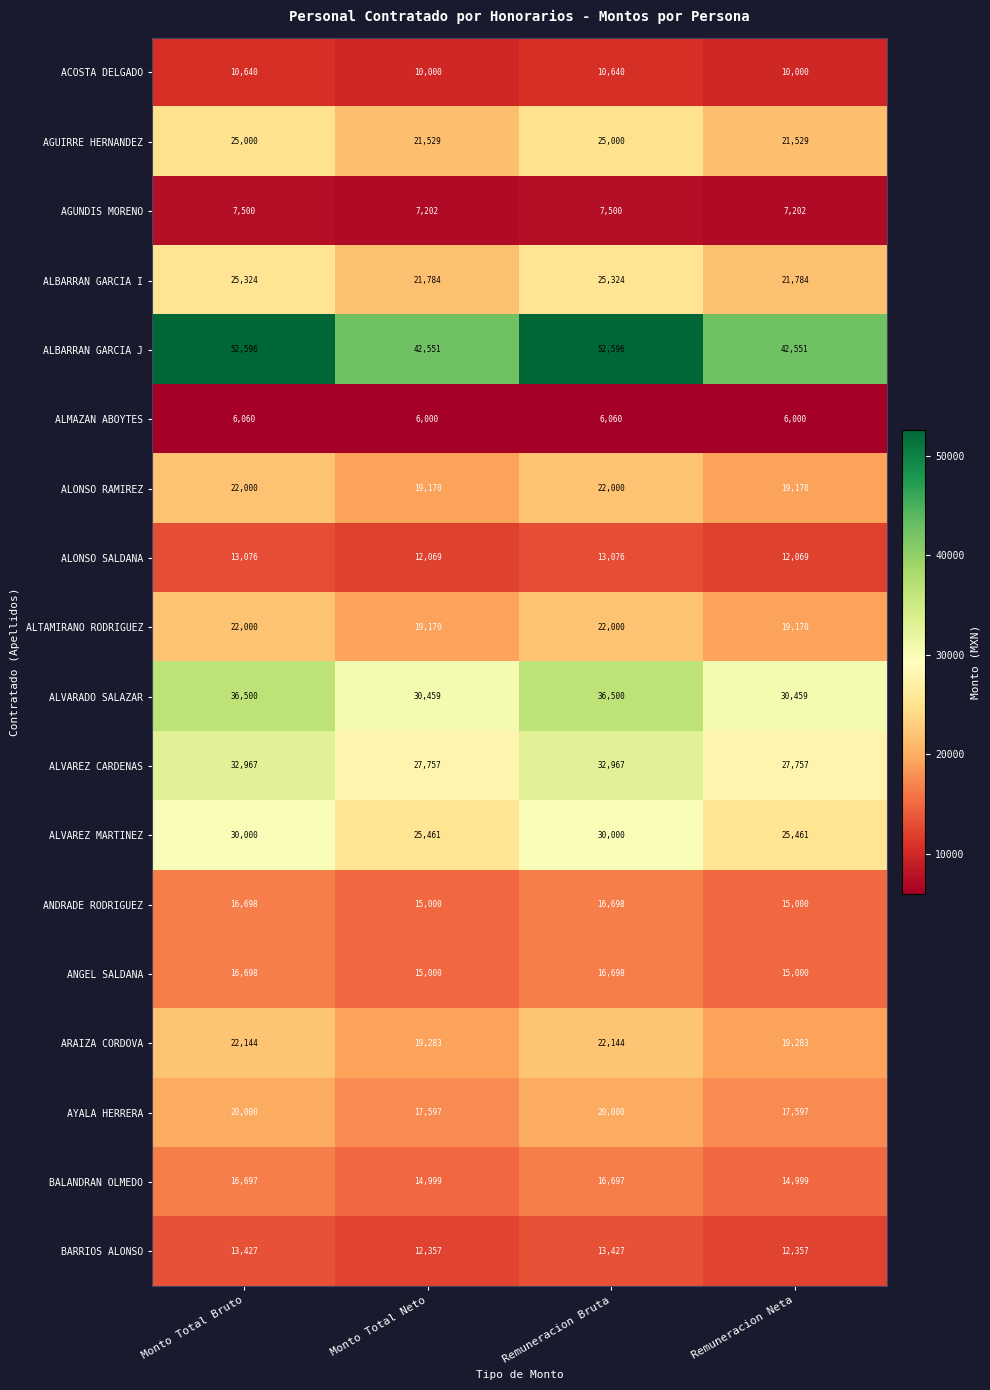

Which series has the largest total across all categories?

ALBARRAN GARCIA J